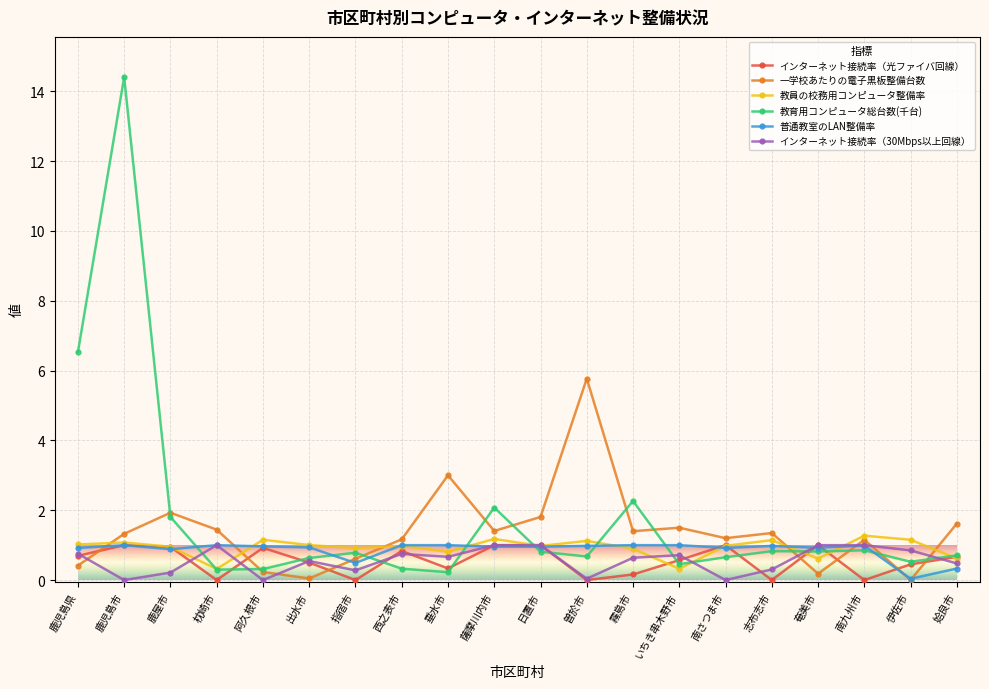

What is the label of the 18th point from the right?

鹿屋市